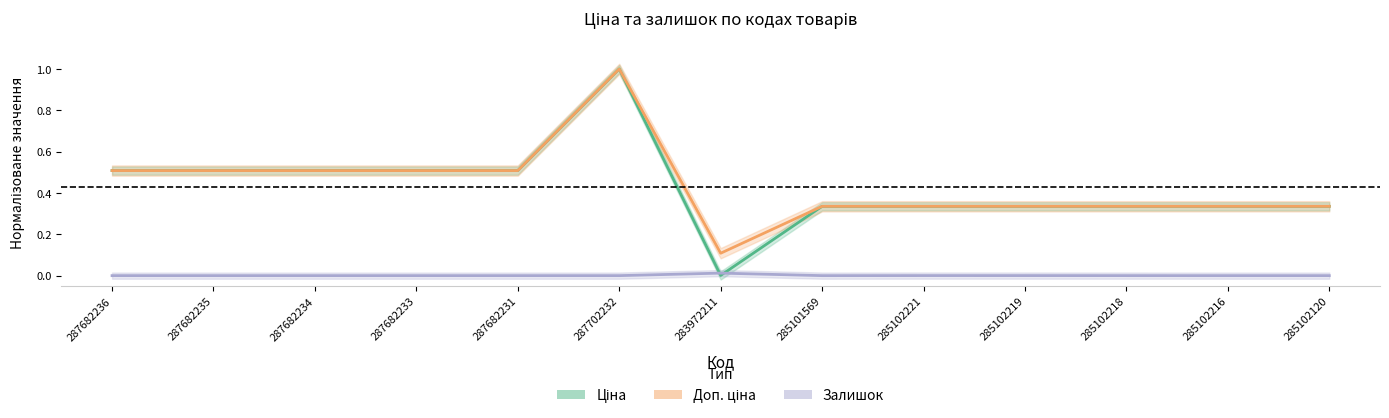

Which category has the lowest value in the Ціна series?

283972211